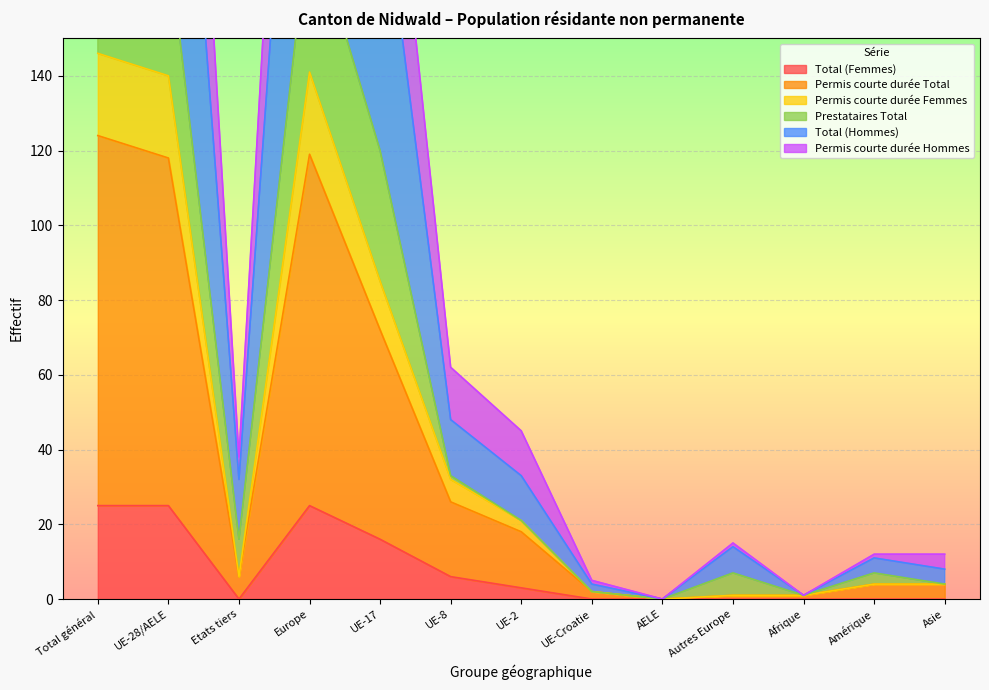

What is the average value of the Total (Hommes) series?

95